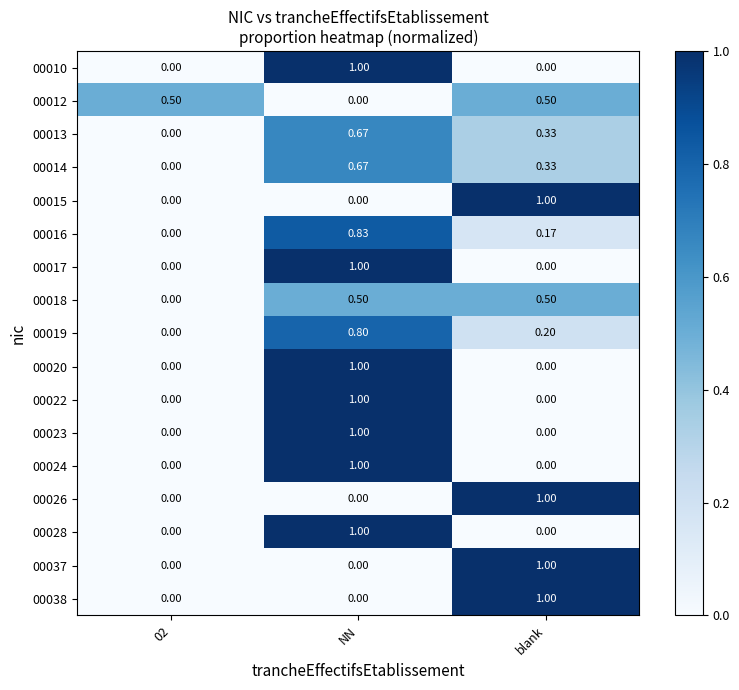

Is the value of 00013 at NN greater than the value of 00024 at NN?

No